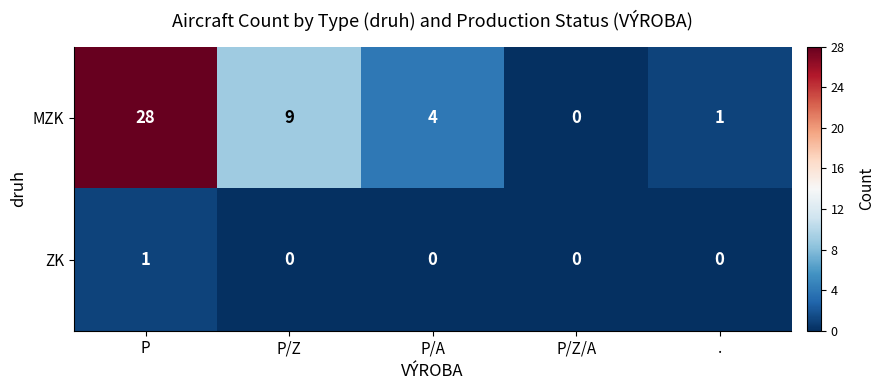

Reading left to right, list all the values displayed in this chart.

MZK: P=28	P/Z=9	P/A=4	P/Z/A=0	.=1
ZK: P=1	P/Z=0	P/A=0	P/Z/A=0	.=0